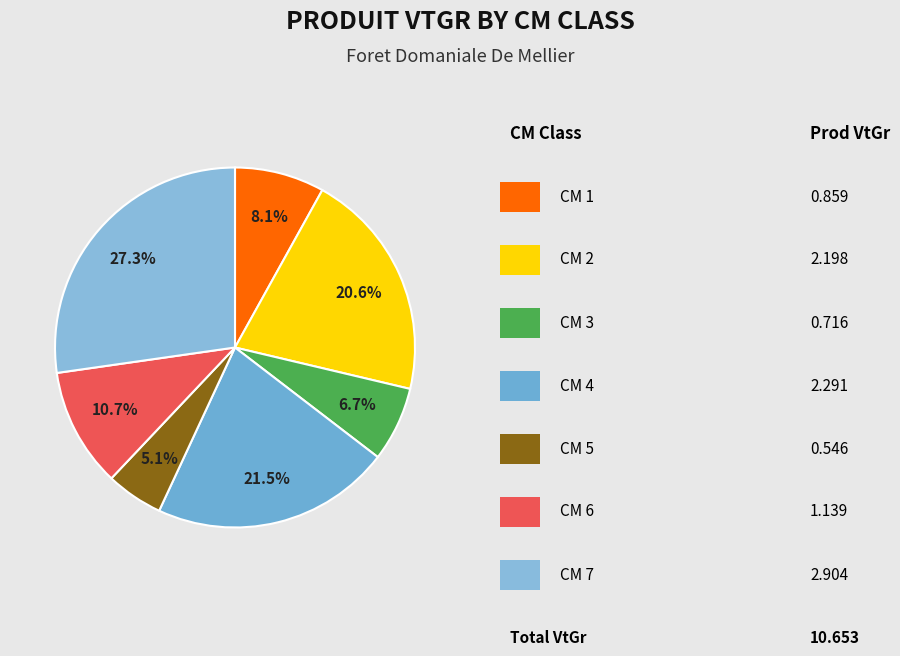

Rank the categories by value from highest to lowest.

7, 4, 2, 6, 1, 3, 5